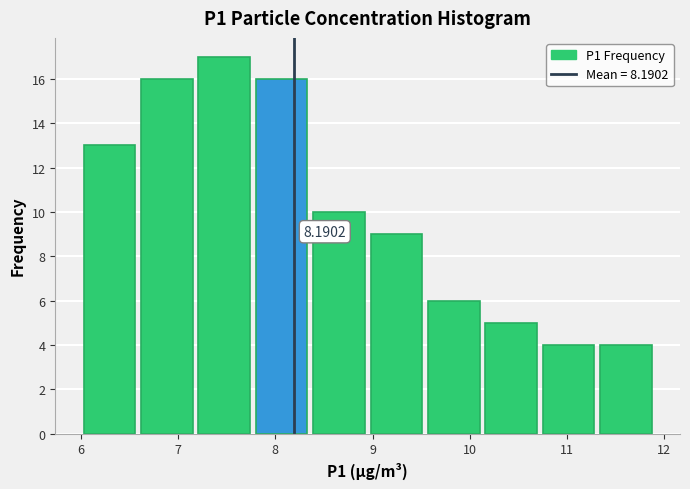

Which range on the x-axis has the tallest bar?

7.18 to 7.77